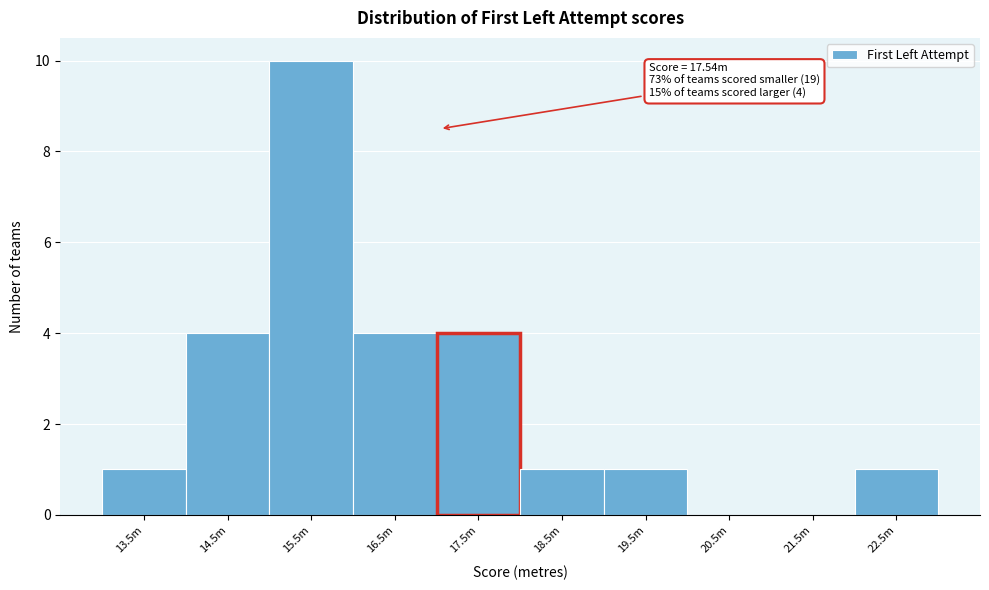

Reading left to right, extract all data points from this chart.

13.5m=1	14.5m=4	15.5m=10	16.5m=4	17.5m=4	18.5m=1	19.5m=1	20.5m=0	21.5m=0	22.5m=1